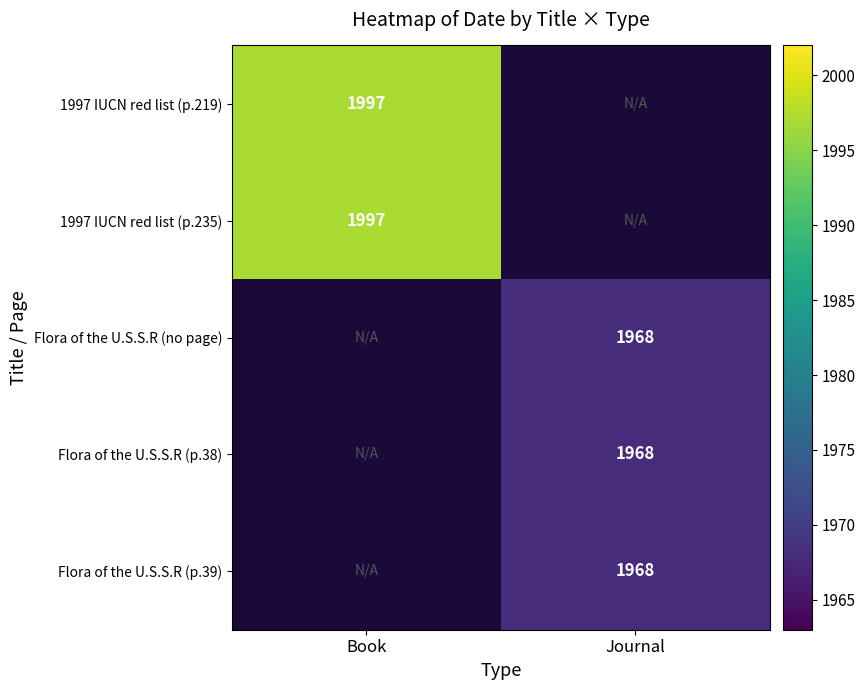

At which category does the chart reach its minimum across all series?

Journal